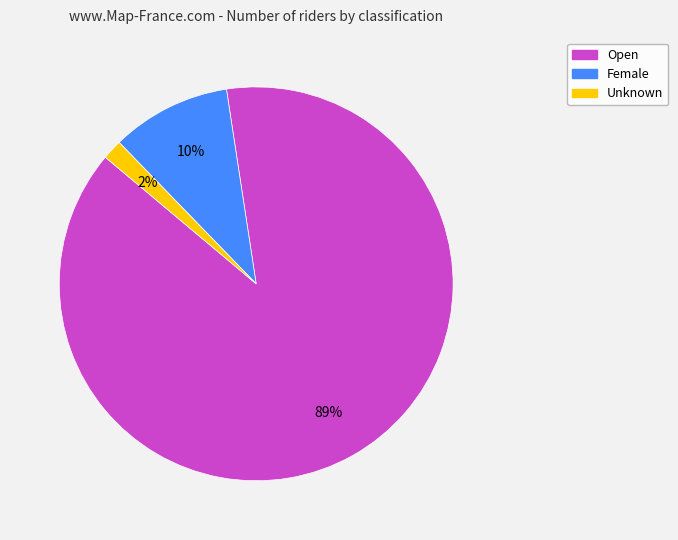

Rank the categories by value from highest to lowest.

Open, Female, Unknown